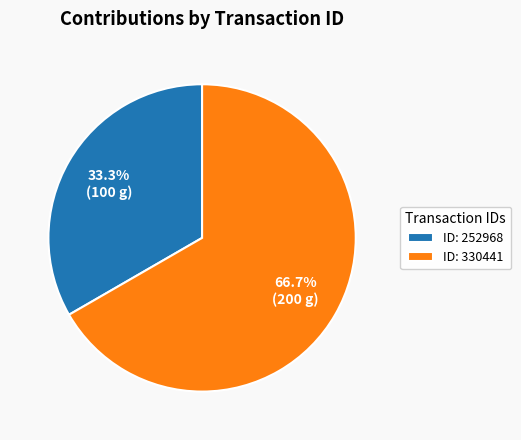

To the nearest percent, what is the difference between the largest and smallest slice percentages?

33%